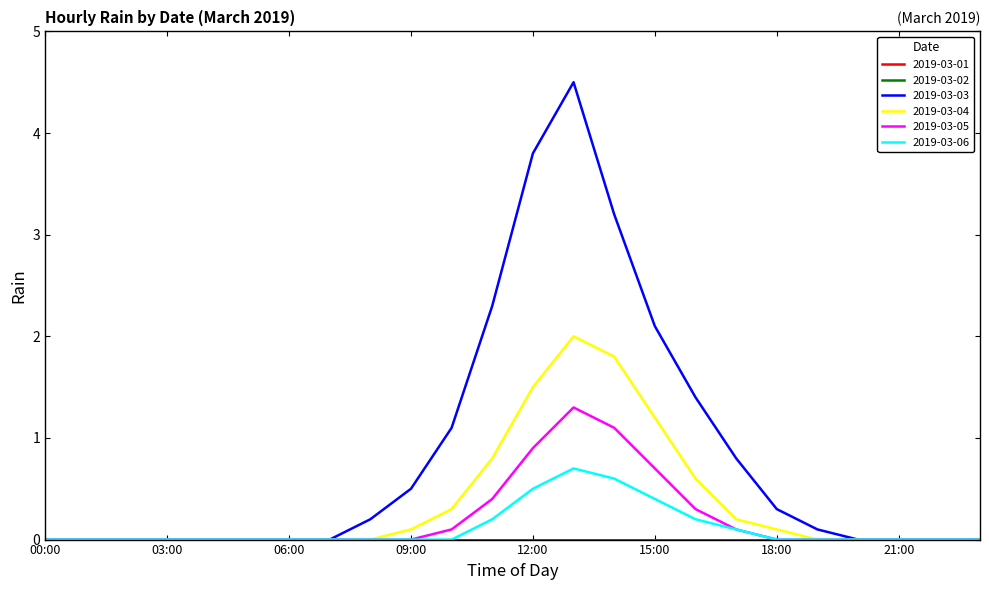

Is this an area chart (filled region under the line)?

No